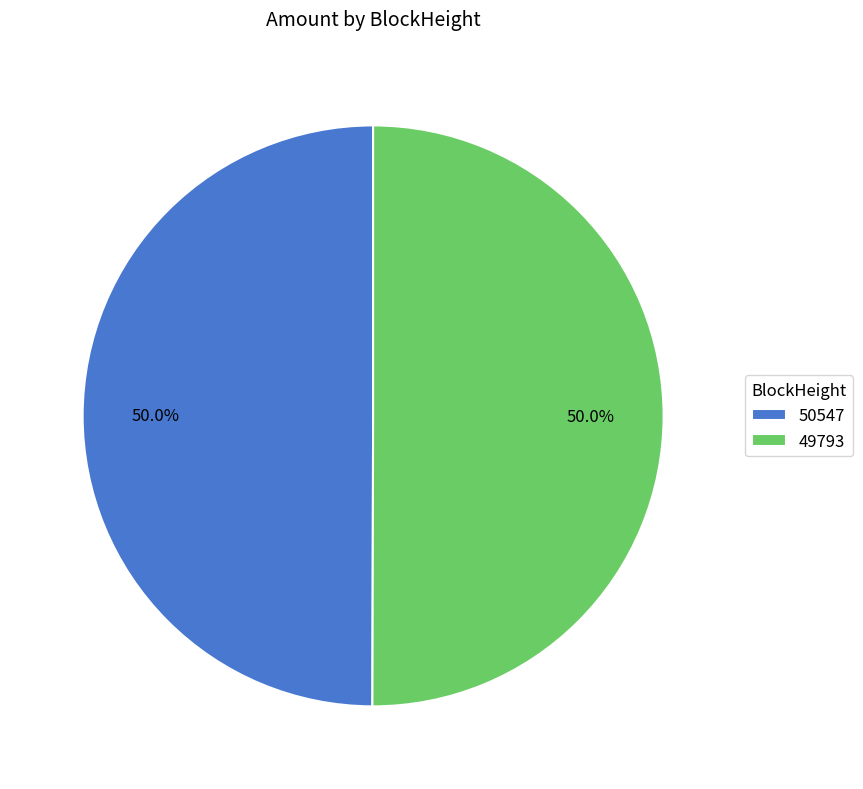

What is the total percentage of 50547 and 49793?

100.0%